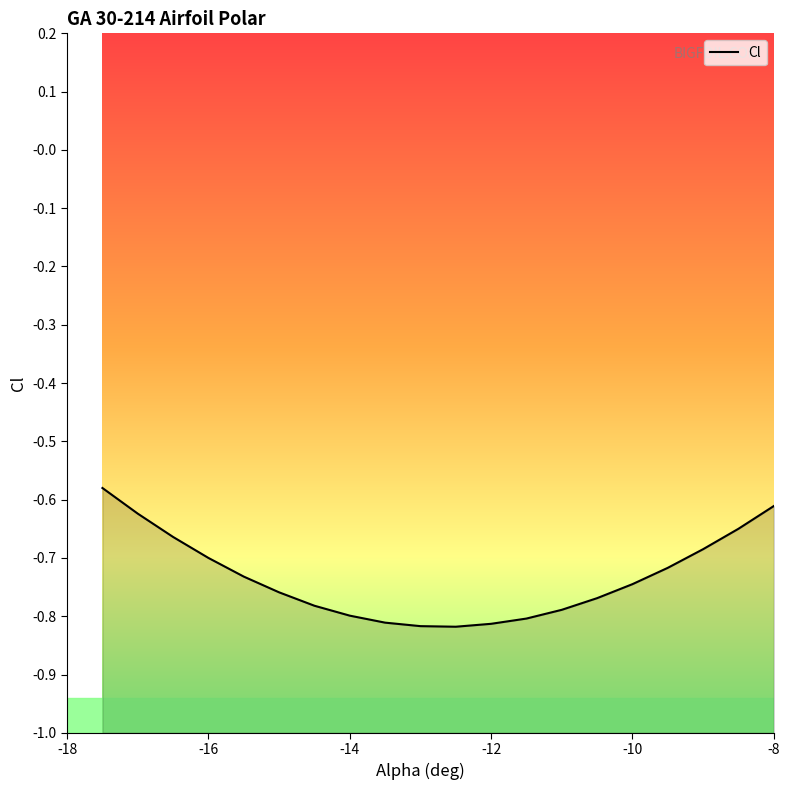

The value at -16 is -1.0. True or false?

False